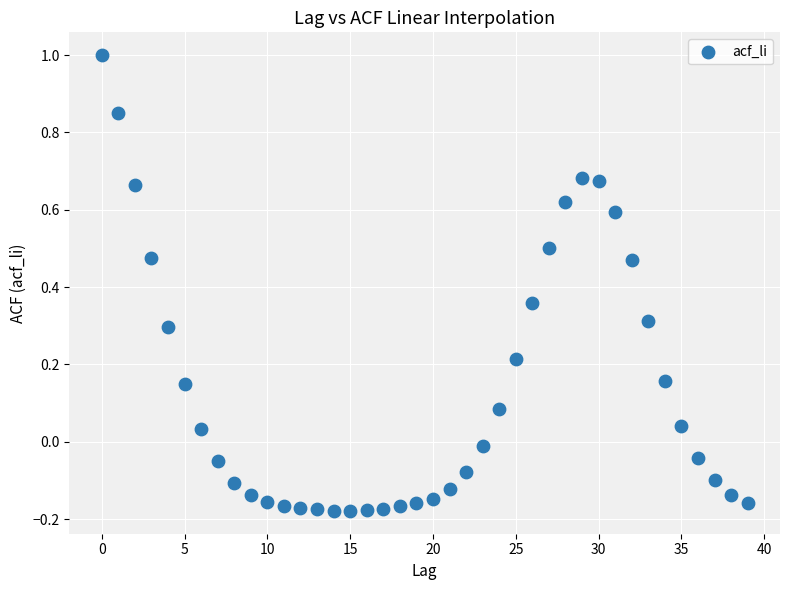

What is the range of Y values (max minus min)?

1.2